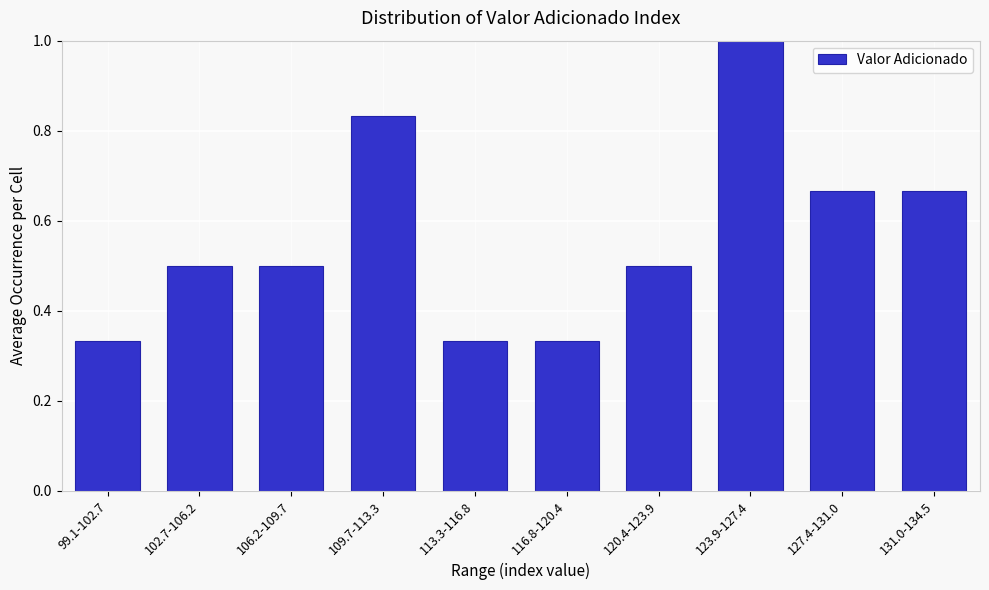

Between 113.3-116.8 and 123.9-127.4, which is larger?

123.9-127.4